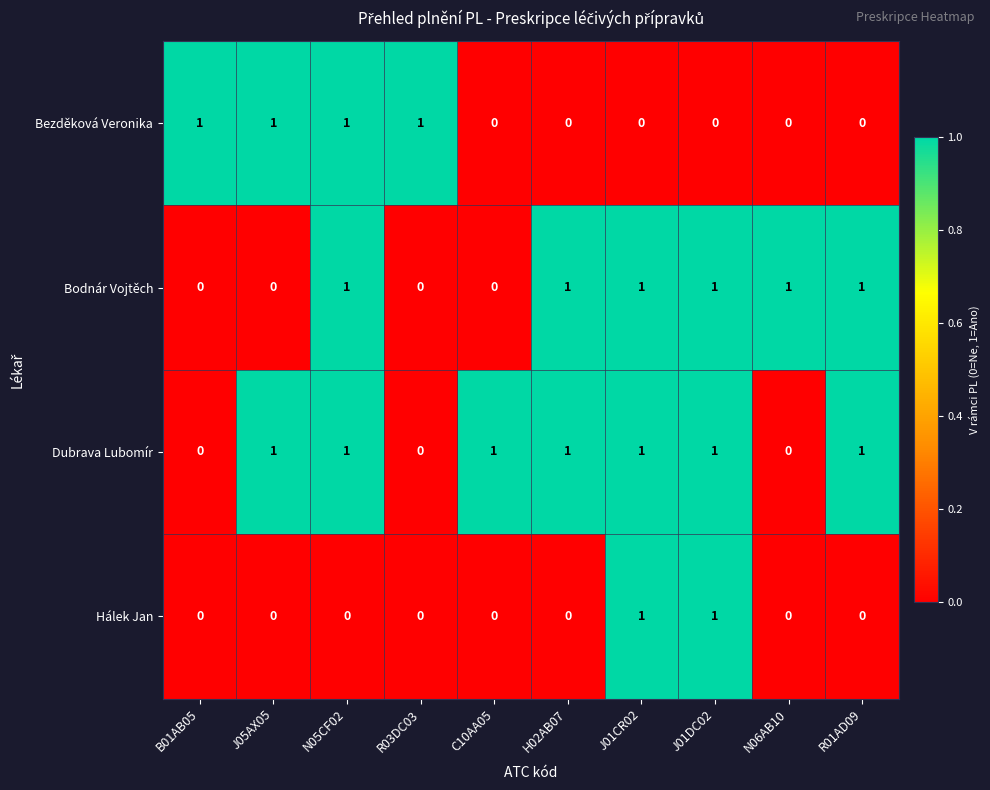

What is the sum of all Bodnár Vojtěch values?

6